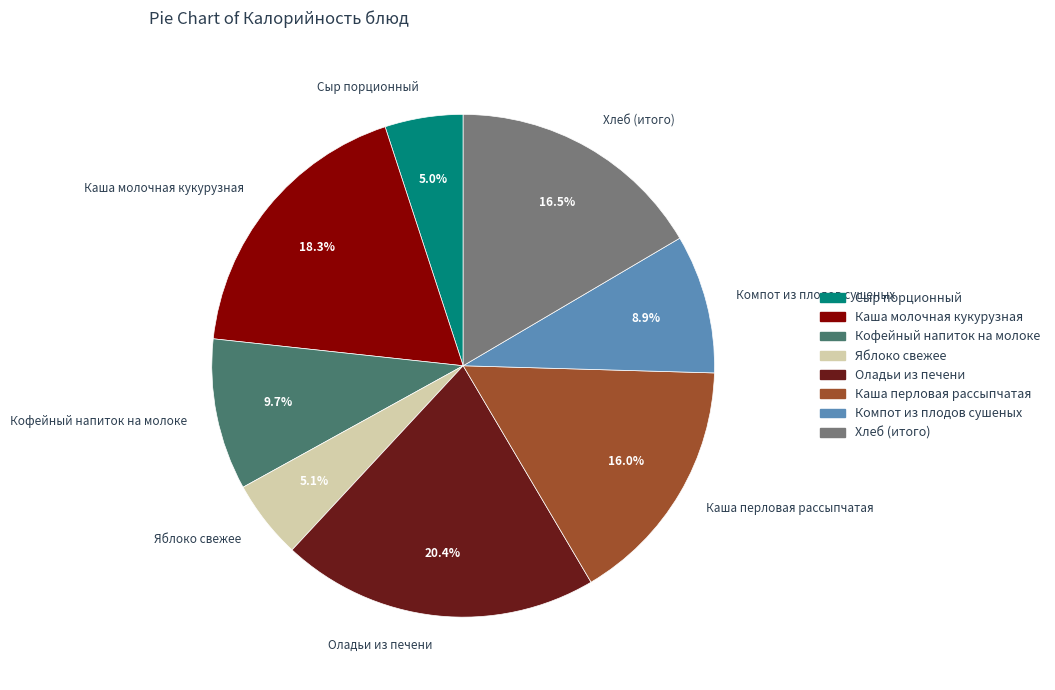

What percentage do Компот из плодов сушеных and Яблоко свежее together represent?

14.0%